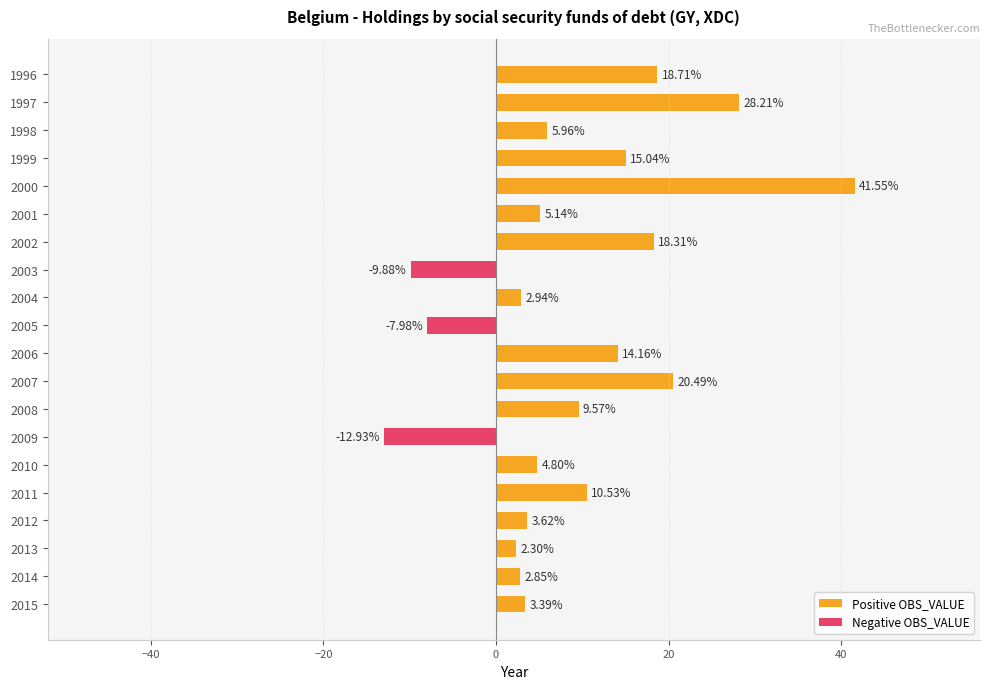

Between 2014 and 2010, which is larger?

2010